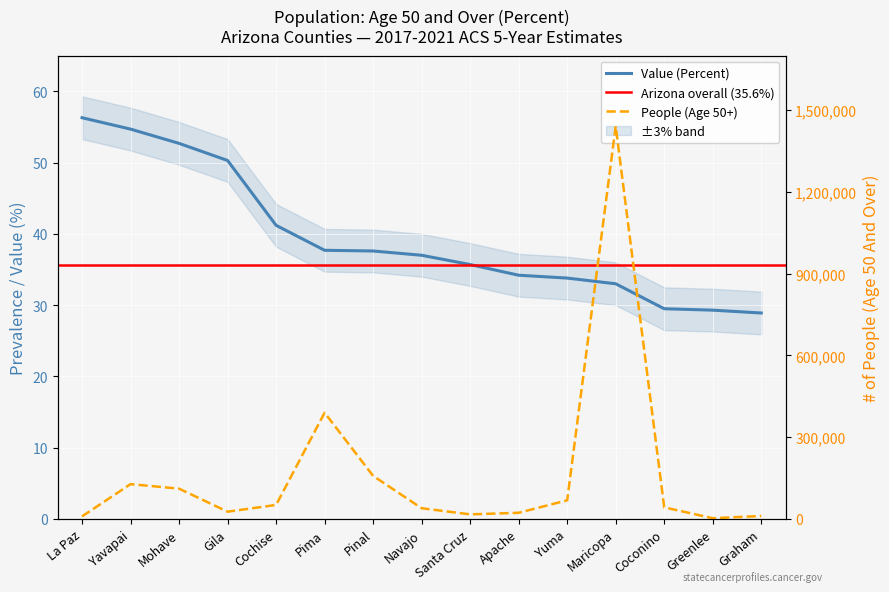

At which category does People (Age 50 And Over) reach its first local valley?

Gila